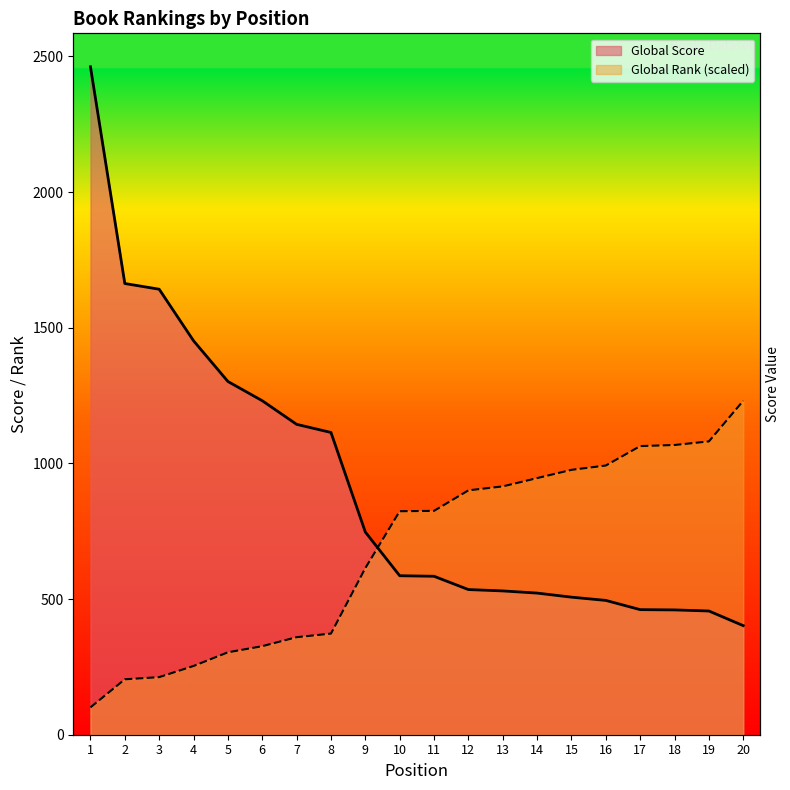

Between 9 and 19, which series saw the biggest shift?

Global Rank